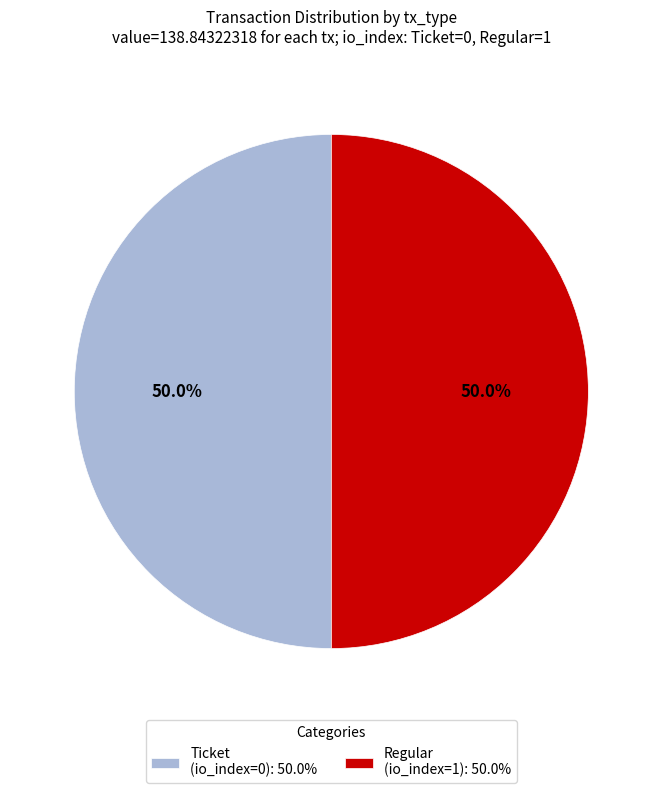

To the nearest percent, what is the difference between the largest and smallest slice percentages?

0%